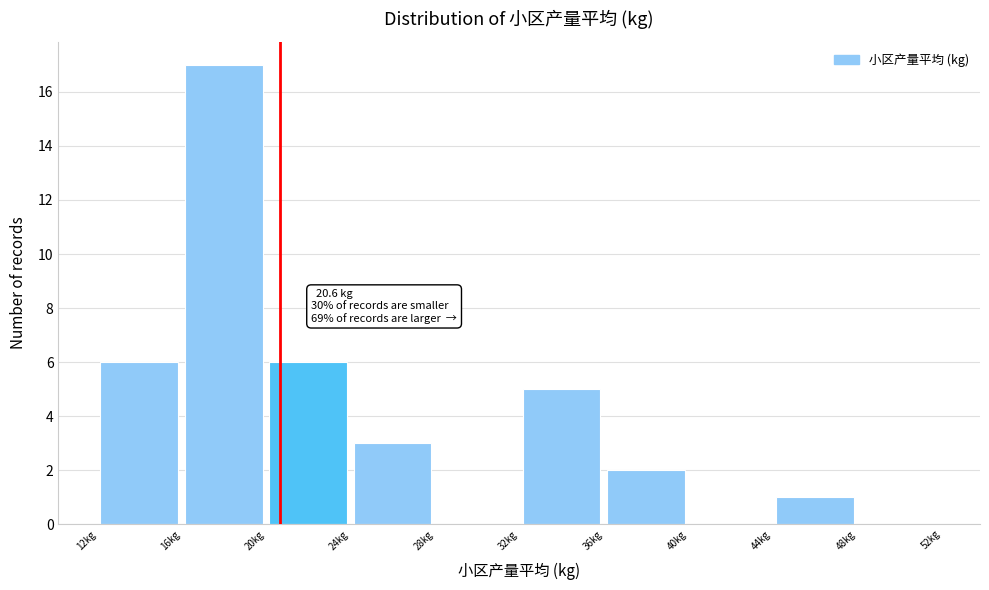

Which range on the x-axis has the tallest bar?

16 to 20